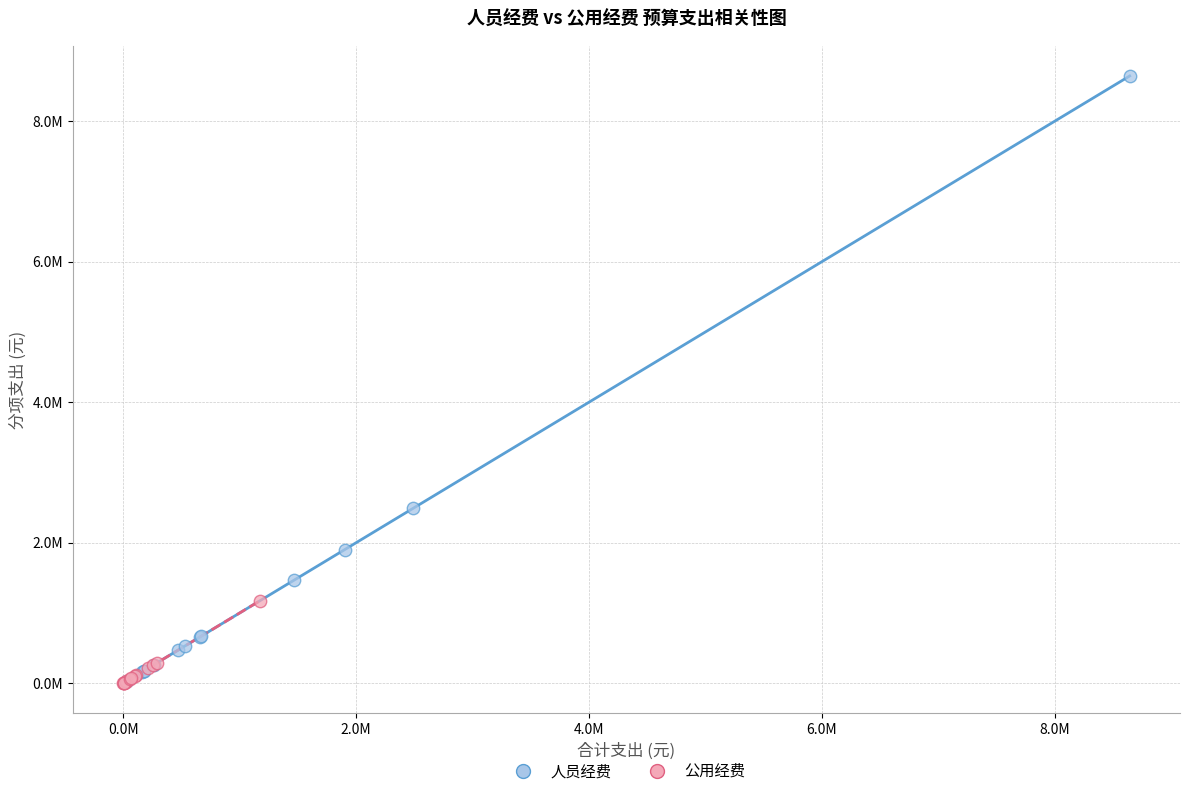

What are all the series names shown in the legend?

人员经费, 公用经费